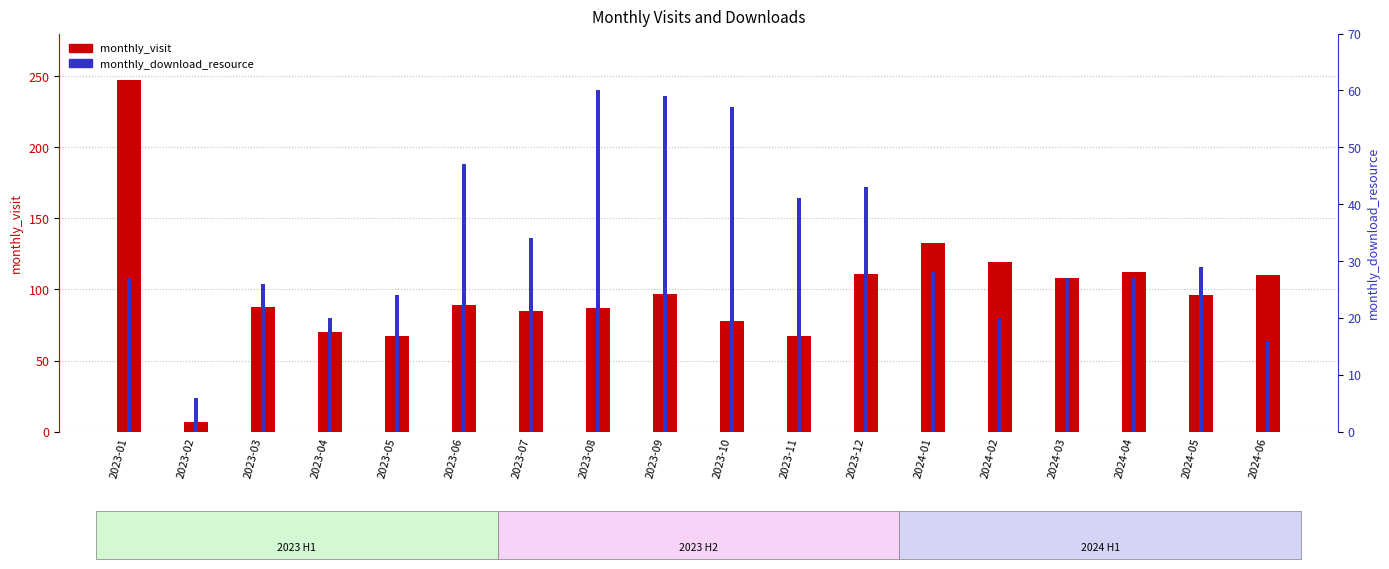

How many series are shown in this chart?

2